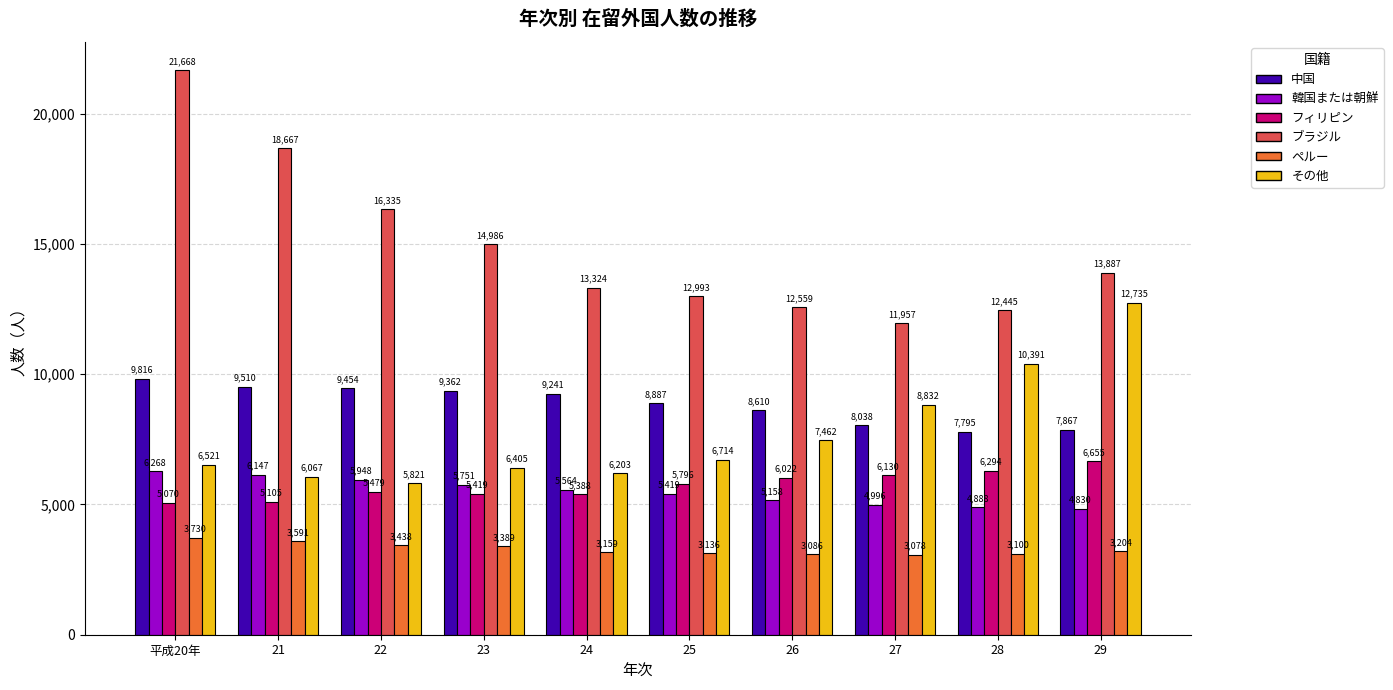

Is the value of 中国 at 23 greater than the value of その他 at 24?

Yes